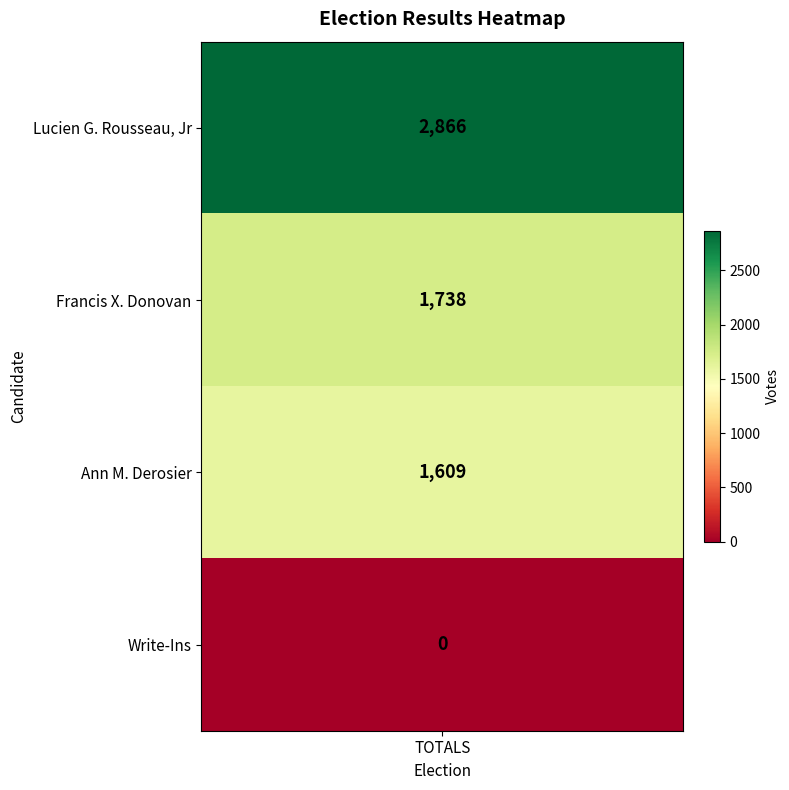

Reading right to left, extract all data points from this chart.

3=0	2=1609	1=1738	0=2866